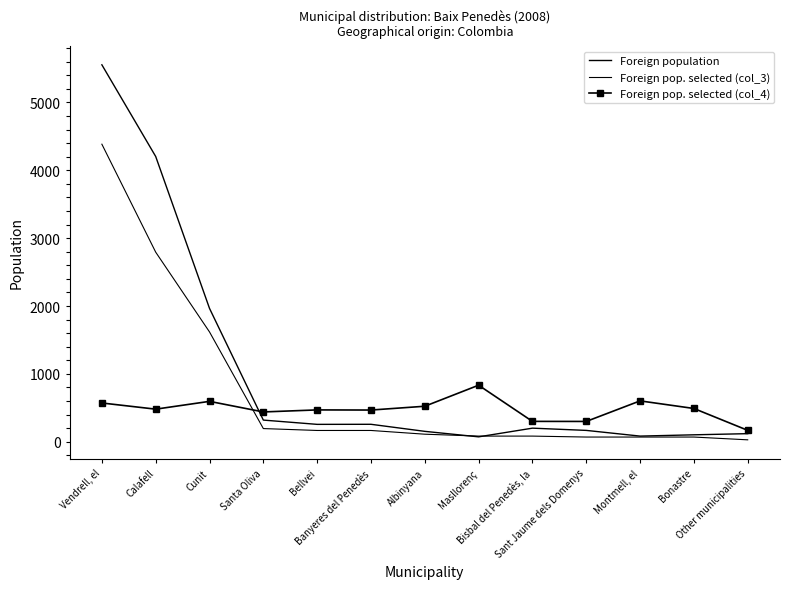

What is the sum of the Foreign population values at Other municipalities and Masllorenç?

191